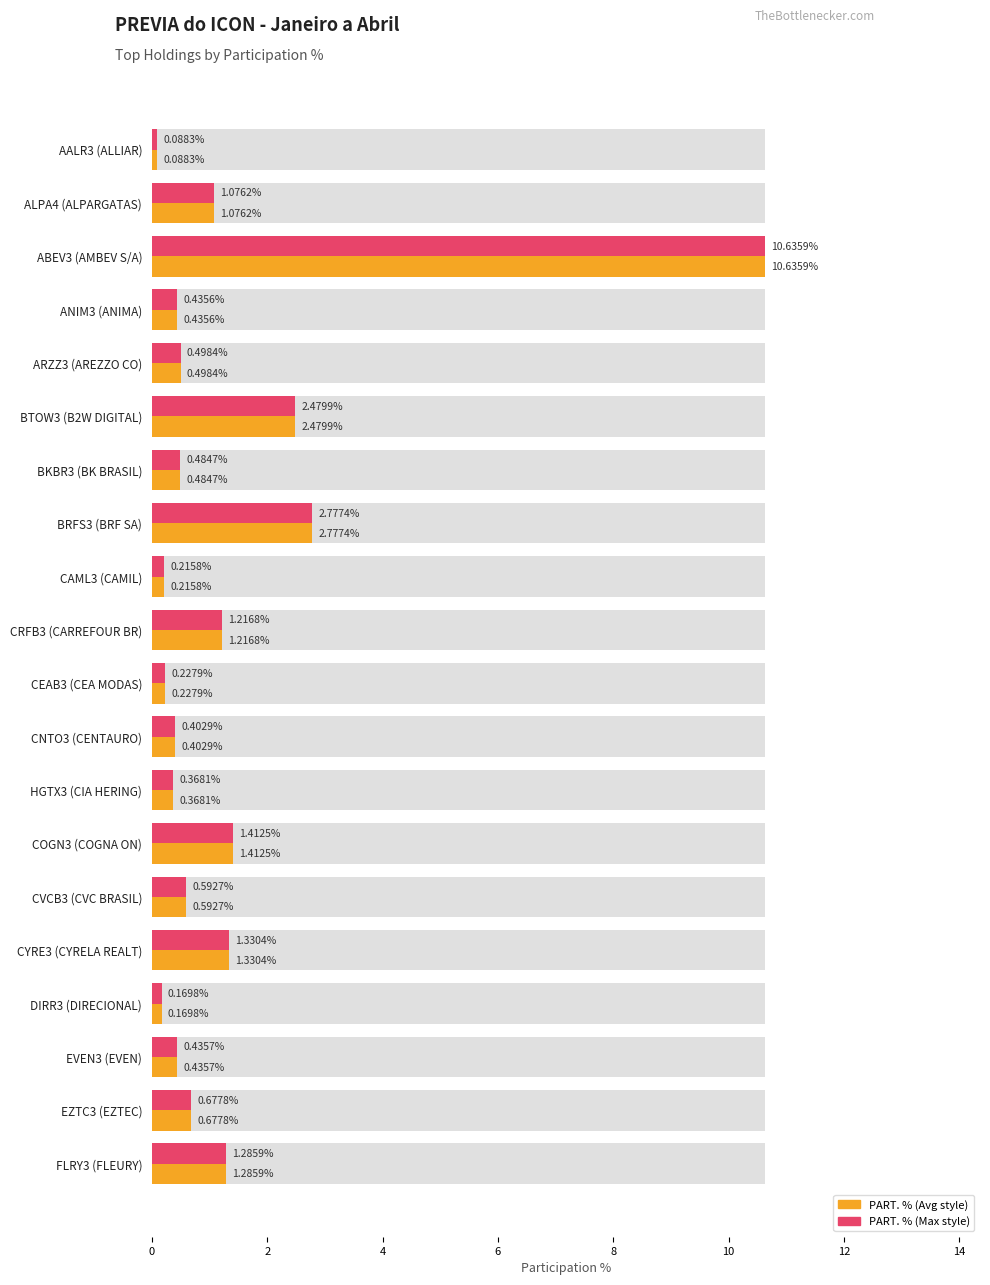

What is the difference between the maximum and minimum values in the PART. % series?

10.5